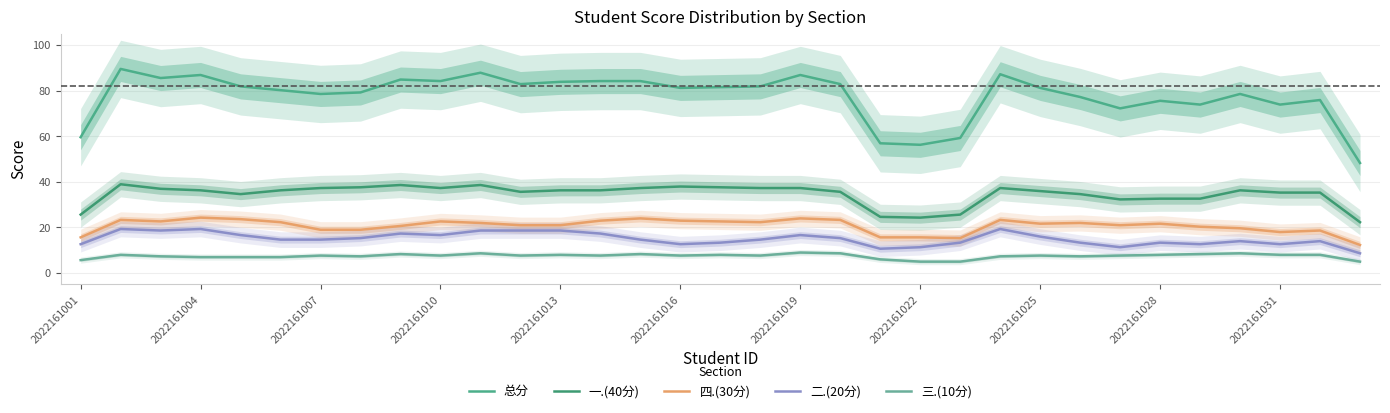

At how many categories does at least one series exceed 29?

33